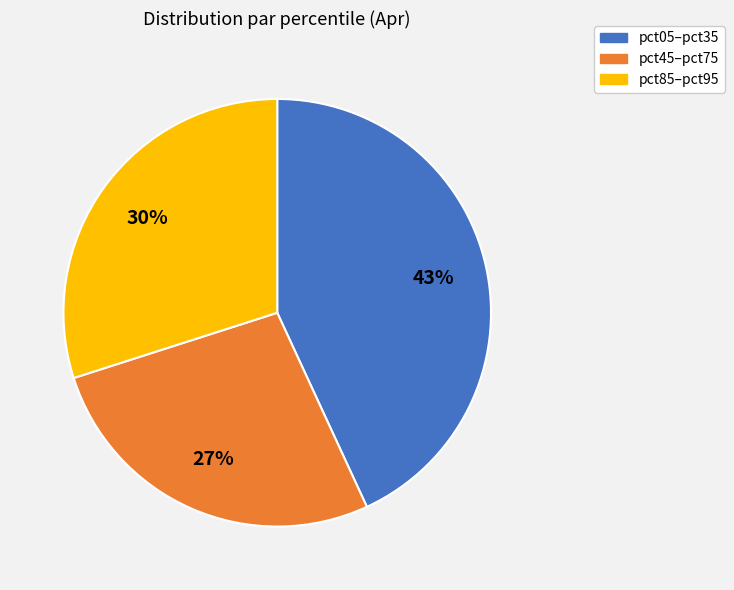

How many segments does this pie chart have?

3